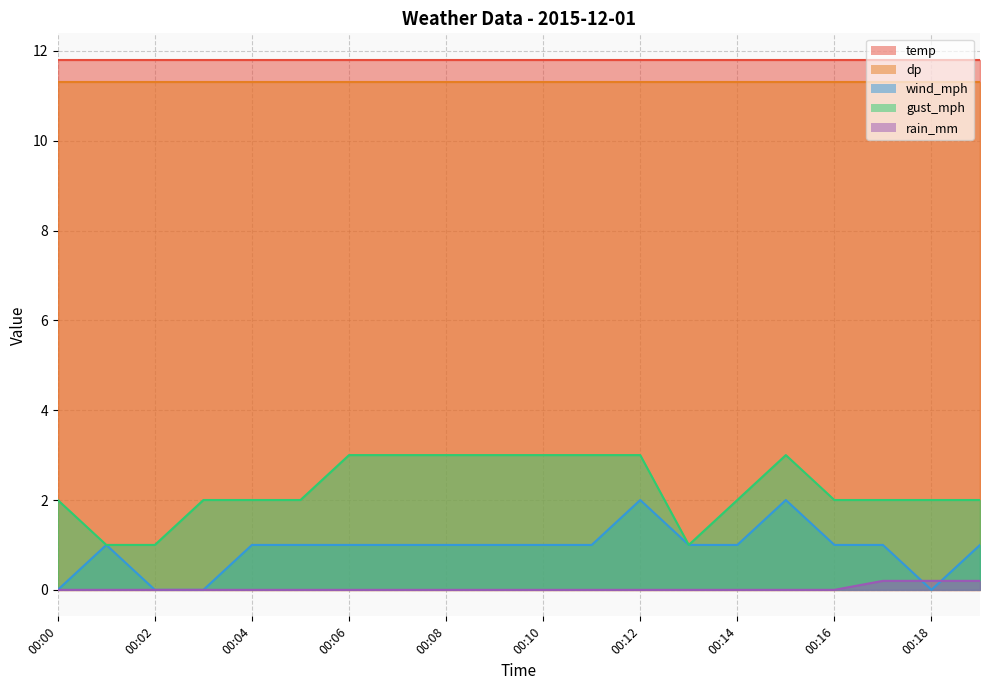

Between 00:01 and 00:06, which series saw the biggest shift?

gust_mph